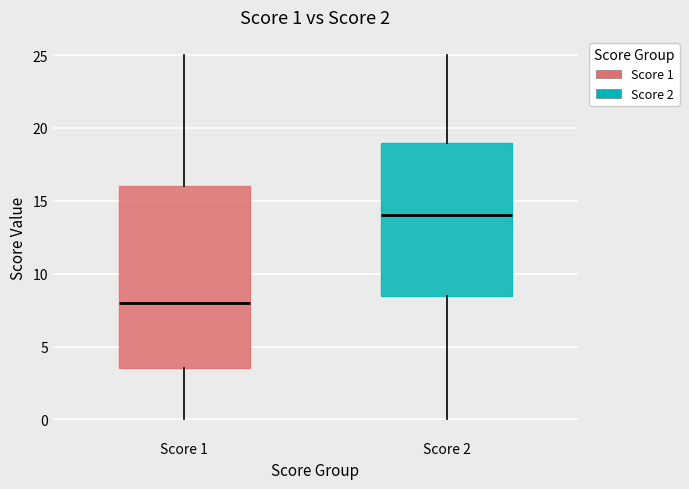

Which box's median line is the lowest?

Score 1